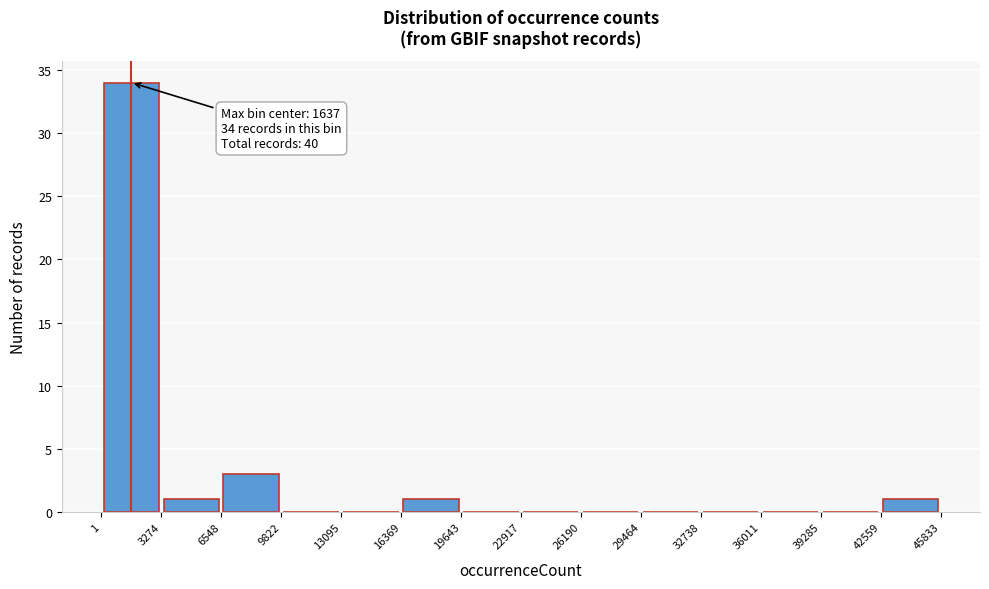

Over which range of the x-axis is the bar tallest?

1 to 3274